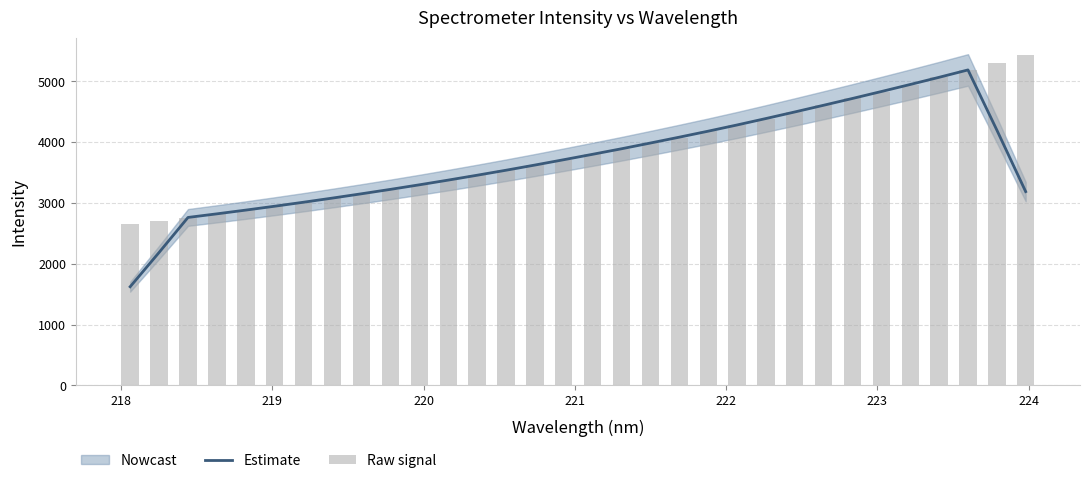

What is the highest value of the Estimate series?

5188.9